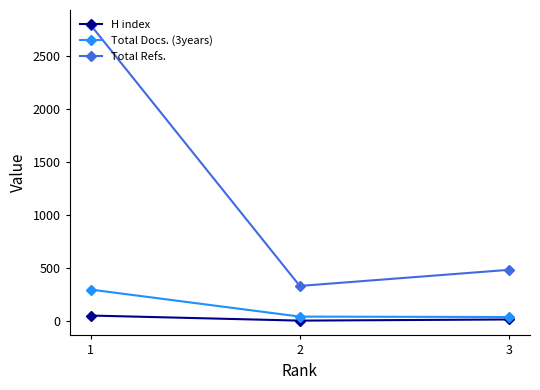

At which label does Total Refs. reach its minimum?

2